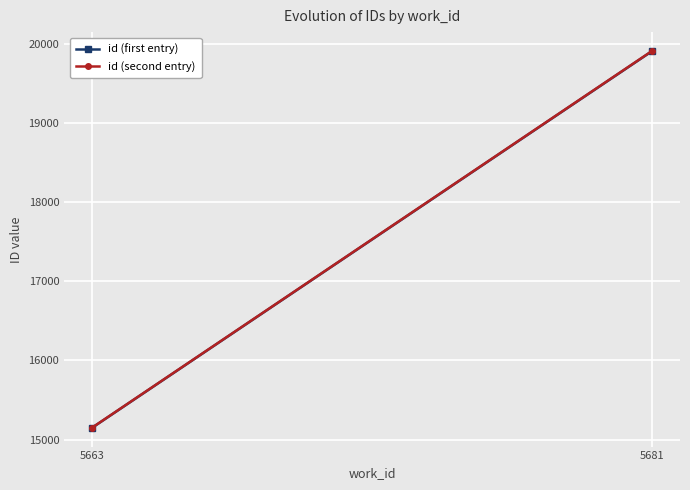

Which series has the widest spread of values?

id (second entry)